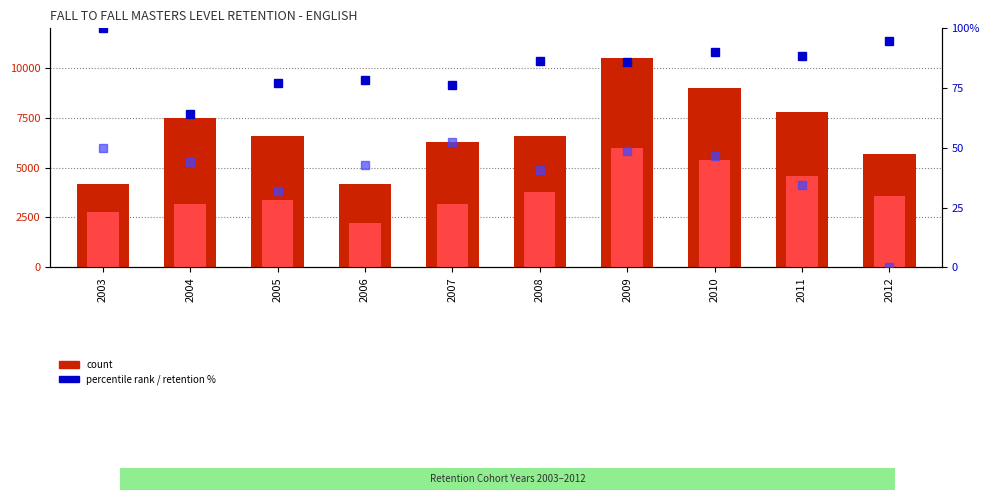

True or false: YR1 retention % has a value of 77.3 at 2005.

True